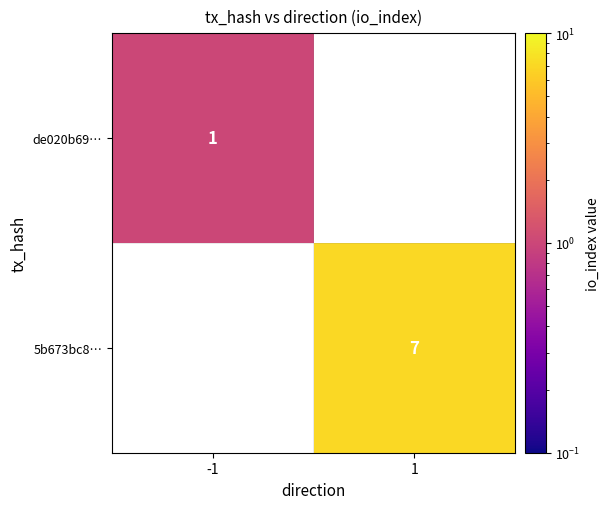

The de020b69… series shows 1.7 at -1. True or false?

False